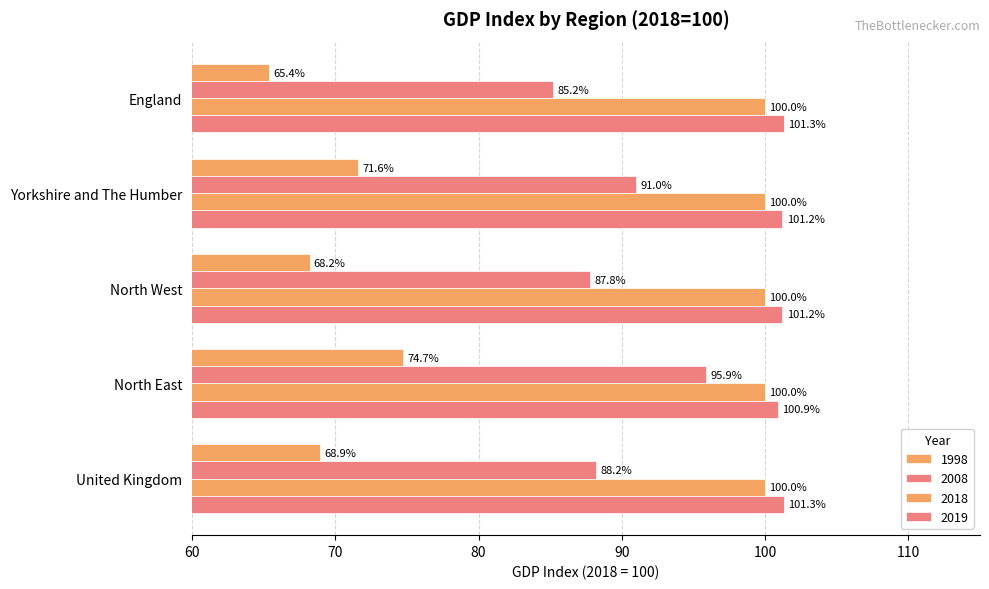

What is the label of the 5th bar from the right?

United Kingdom